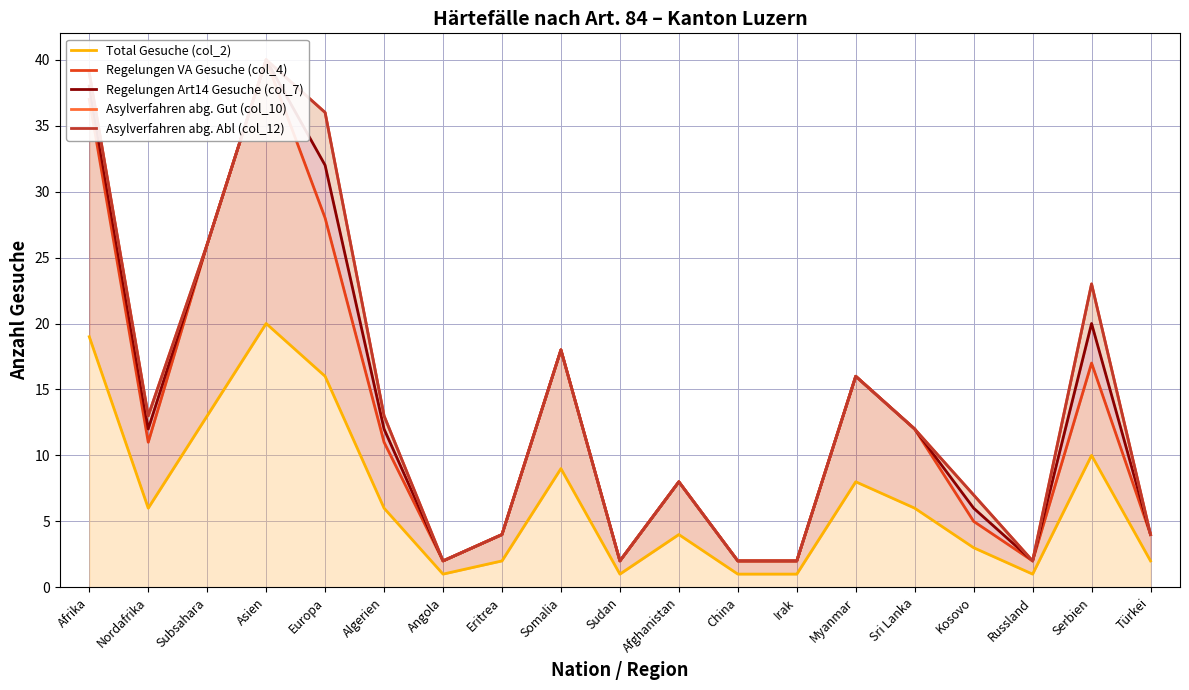

Reading left to right, extract all data points from this chart.

Total Gesuche (col_2): Afrika=19	Nordafrika=6	Subsahara=13	Asien=20	Europa=16	Algerien=6	Angola=1	Eritrea=2	Somalia=9	Sudan=1	Afghanistan=4	China=1	Irak=1	Myanmar=8	Sri Lanka=6	Kosovo=3	Russland=1	Serbien=10	Türkei=2
Regelungen VA Gesuche (col_4): Afrika=37	Nordafrika=11	Subsahara=26	Asien=40	Europa=28	Algerien=11	Angola=2	Eritrea=4	Somalia=18	Sudan=2	Afghanistan=8	China=2	Irak=2	Myanmar=16	Sri Lanka=12	Kosovo=5	Russland=2	Serbien=17	Türkei=4
Regelungen Art14 Gesuche (col_7): Afrika=38	Nordafrika=12	Subsahara=26	Asien=40	Europa=32	Algerien=12	Angola=2	Eritrea=4	Somalia=18	Sudan=2	Afghanistan=8	China=2	Irak=2	Myanmar=16	Sri Lanka=12	Kosovo=6	Russland=2	Serbien=20	Türkei=4
Asylverfahren abg. Gut (col_10): Afrika=39	Nordafrika=13	Subsahara=26	Asien=40	Europa=36	Algerien=13	Angola=2	Eritrea=4	Somalia=18	Sudan=2	Afghanistan=8	China=2	Irak=2	Myanmar=16	Sri Lanka=12	Kosovo=7	Russland=2	Serbien=23	Türkei=4
Asylverfahren abg. Abl (col_12): Afrika=39	Nordafrika=13	Subsahara=26	Asien=40	Europa=36	Algerien=13	Angola=2	Eritrea=4	Somalia=18	Sudan=2	Afghanistan=8	China=2	Irak=2	Myanmar=16	Sri Lanka=12	Kosovo=7	Russland=2	Serbien=23	Türkei=4